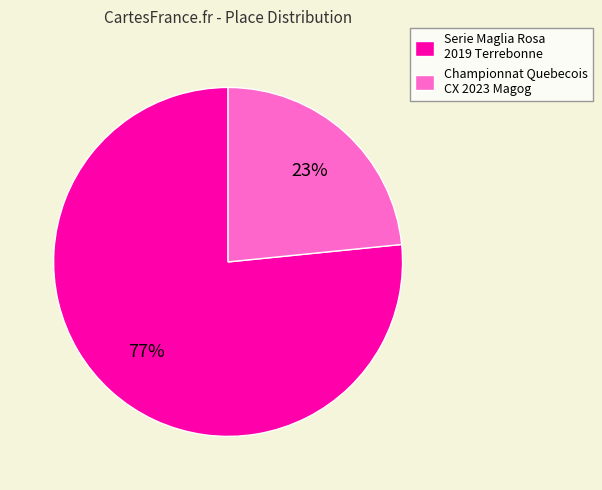

Between Championnat Quebecois CX 2023 Magog and Serie Maglia Rosa 2019 Terrebonne, which is larger?

Serie Maglia Rosa 2019 Terrebonne